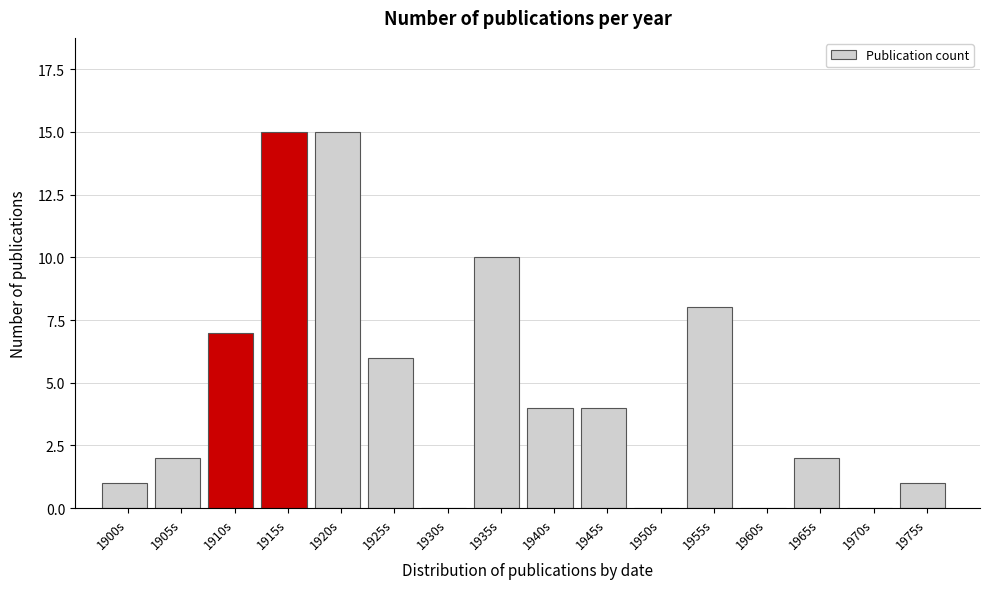

Reading left to right, extract all data points from this chart.

1900s=1	1905s=2	1910s=7	1915s=15	1920s=15	1925s=6	1930s=0	1935s=10	1940s=4	1945s=4	1950s=0	1955s=8	1960s=0	1965s=2	1970s=0	1975s=1